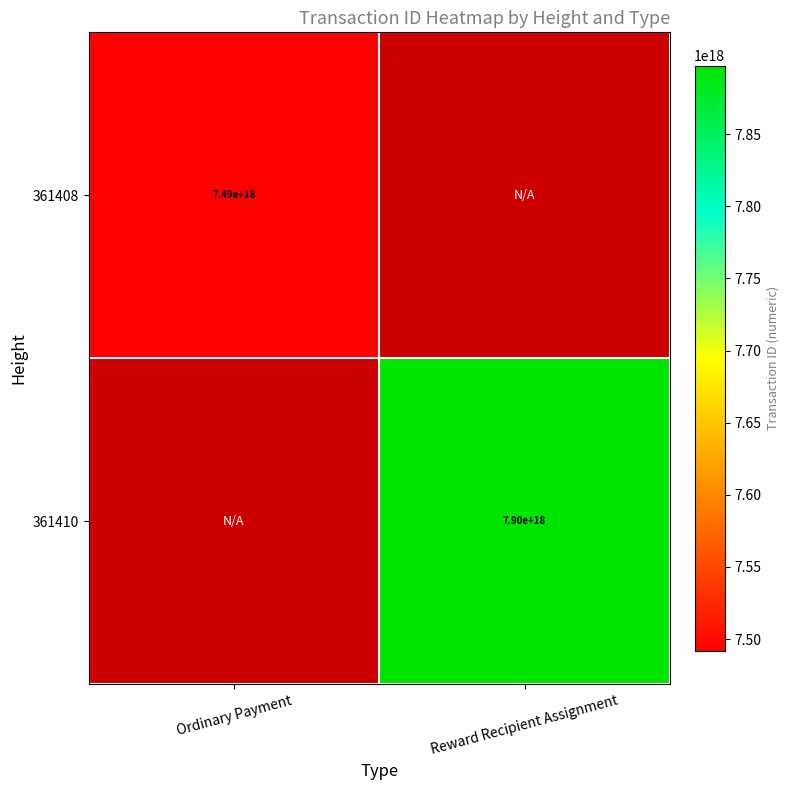

What is the minimum value shown in the chart?

7491755739997019136.0